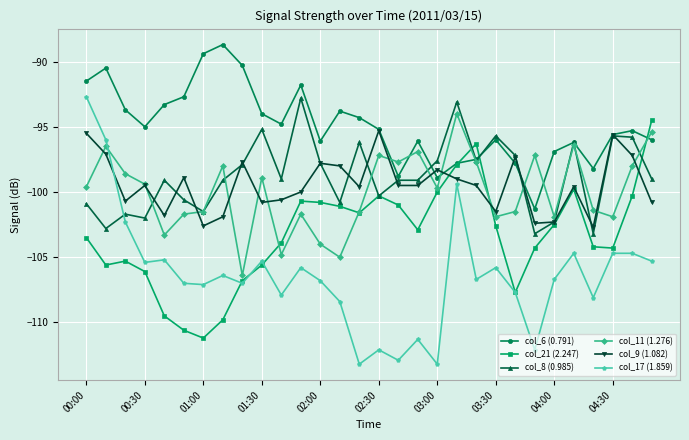

What is the sum of all col_11 (1.276) values?

-2999.7